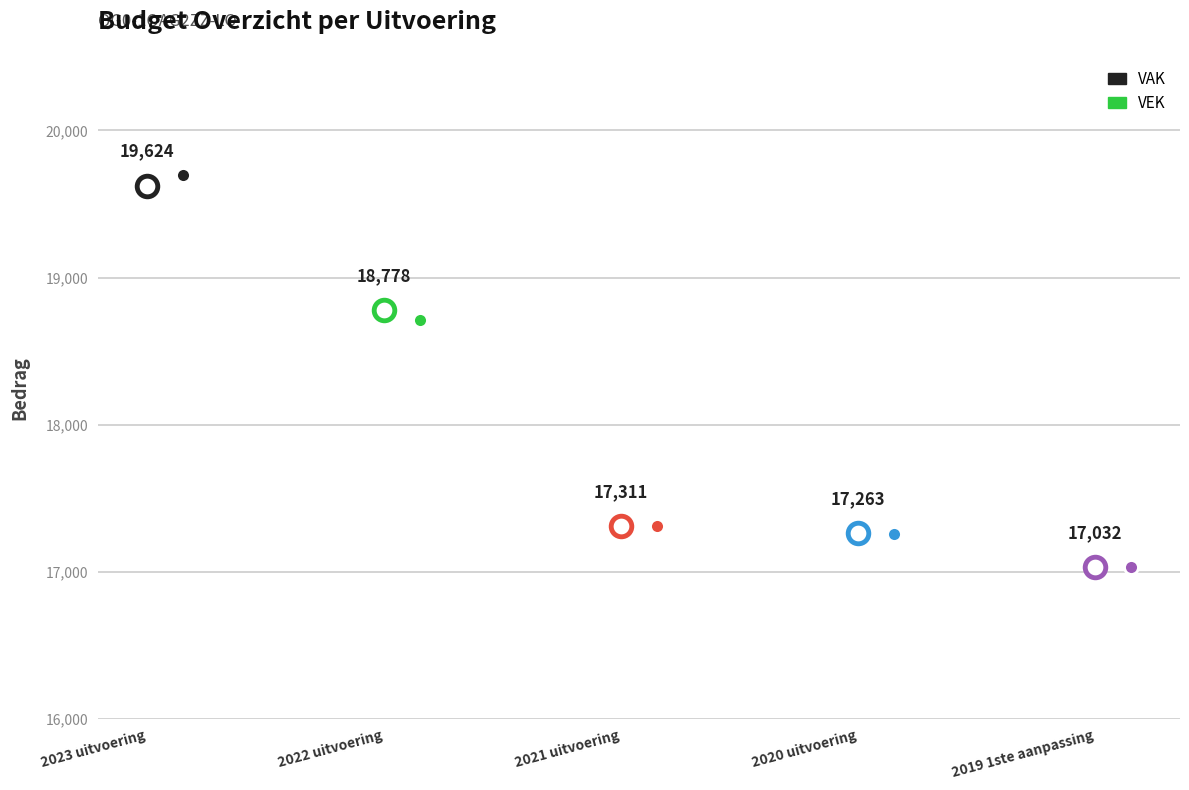

Which series contains the lowest Y value?

VAK